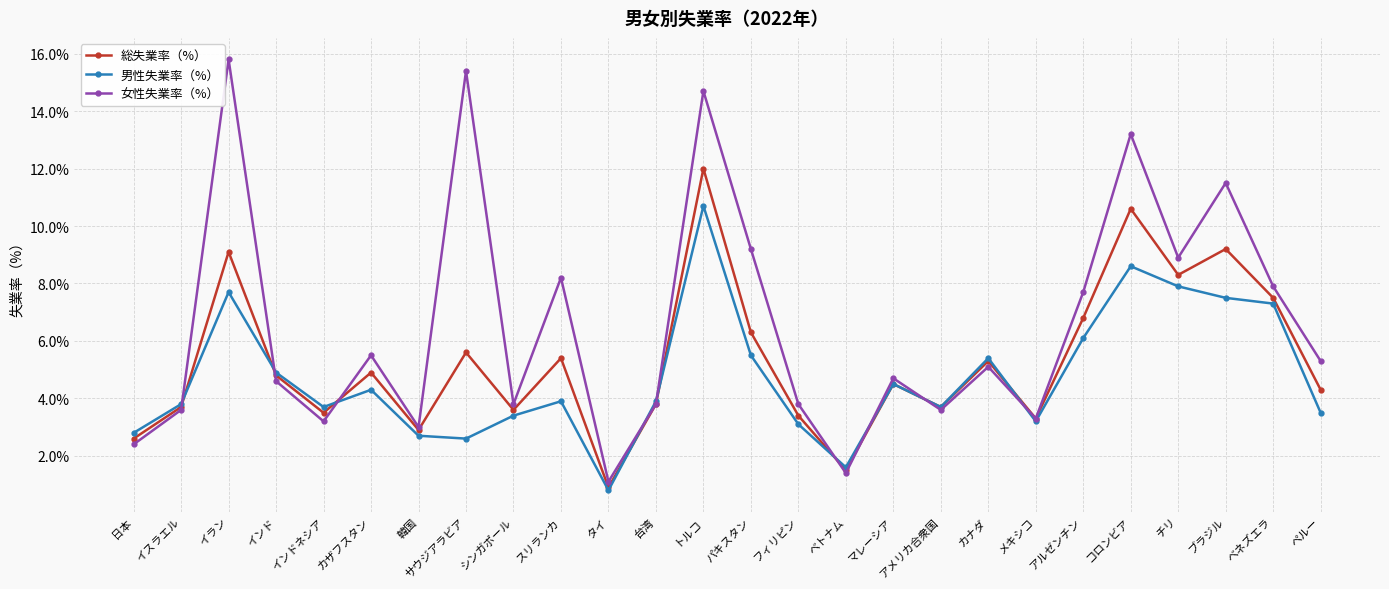

What is the label of the 24th point from the left?

ブラジル